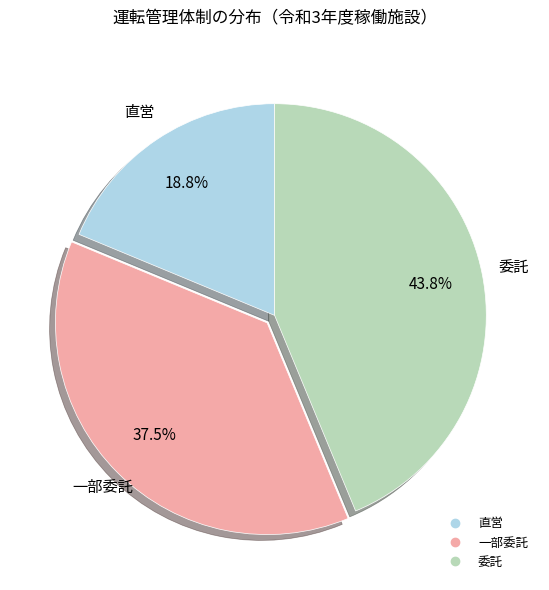

Combined, what portion of the pie is 委託 and 直営?

62.5%